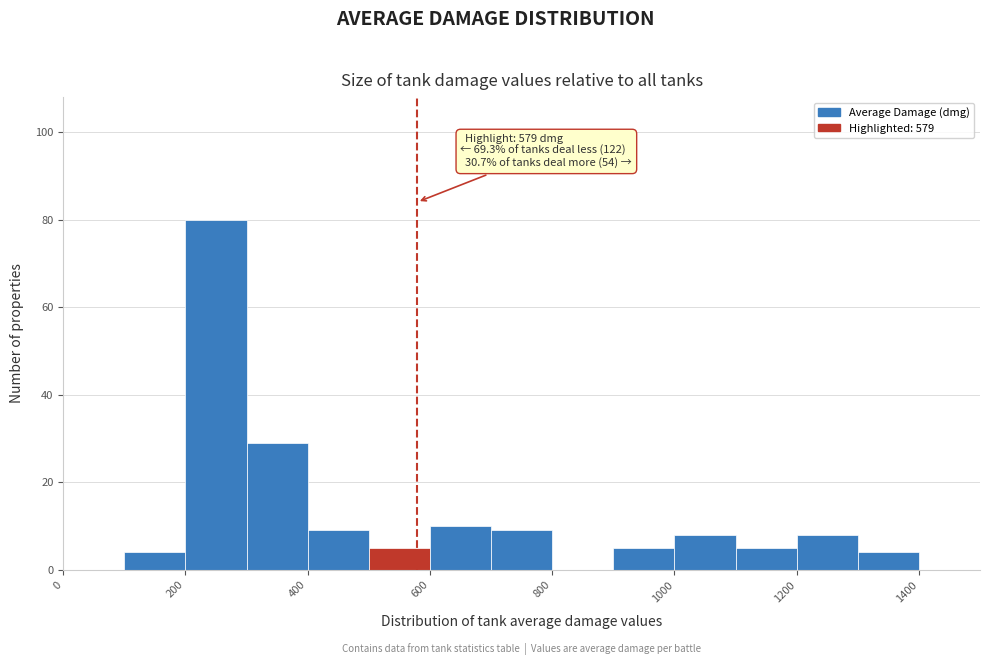

Which range on the x-axis has the tallest bar?

200 to 300